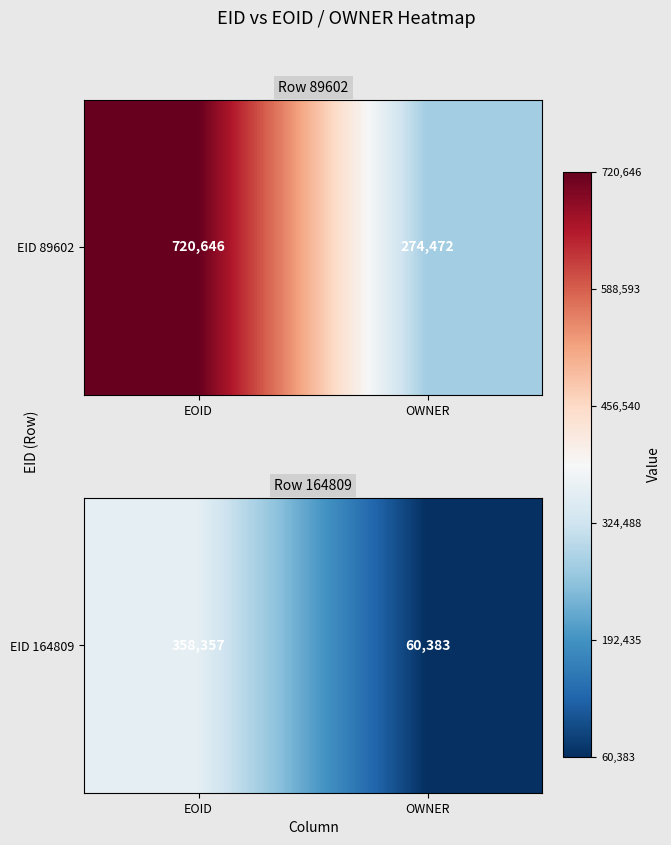

What is the difference between the maximum and minimum values?

297974